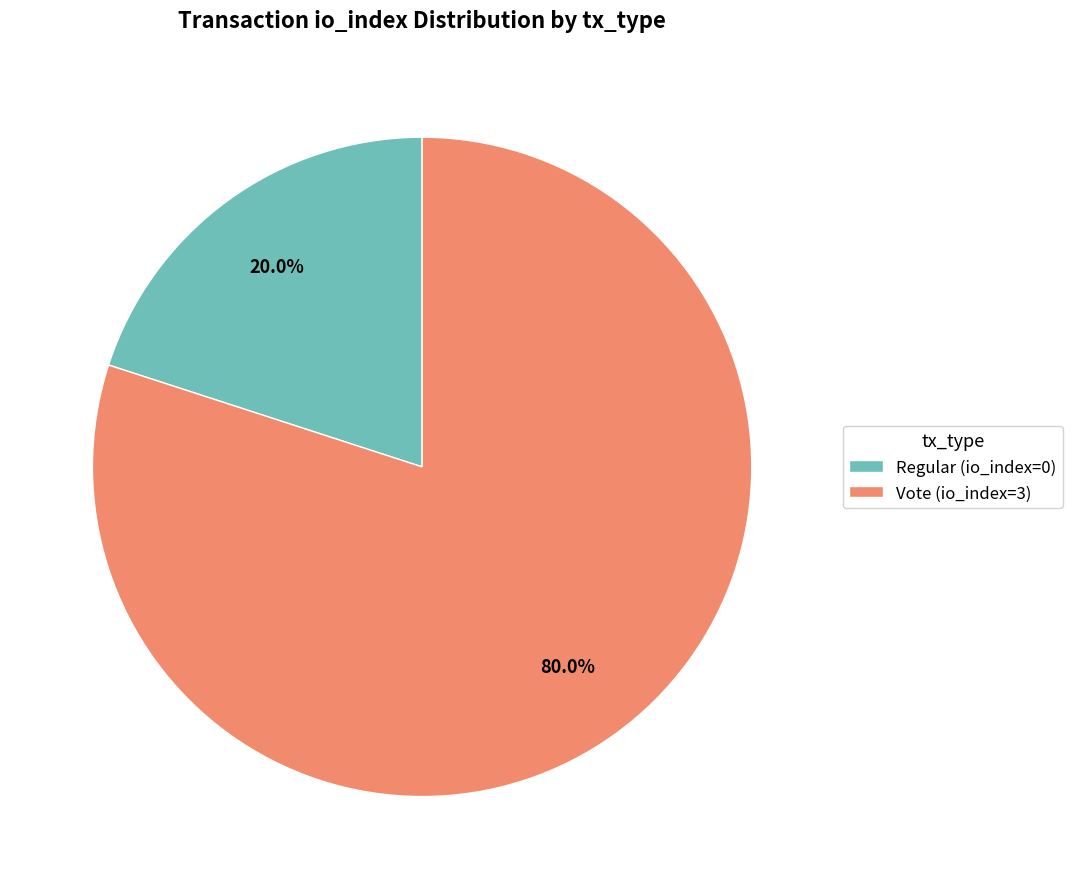

The Regular (io_index=0) slice represents 1% of the pie. True or false?

False